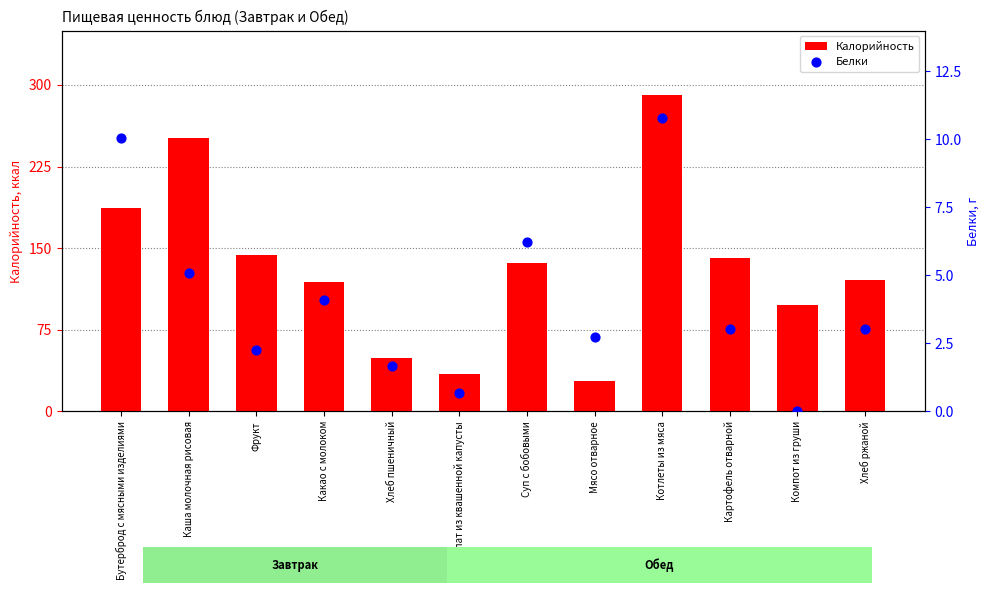

Which series reaches the minimum Y coordinate?

Белки